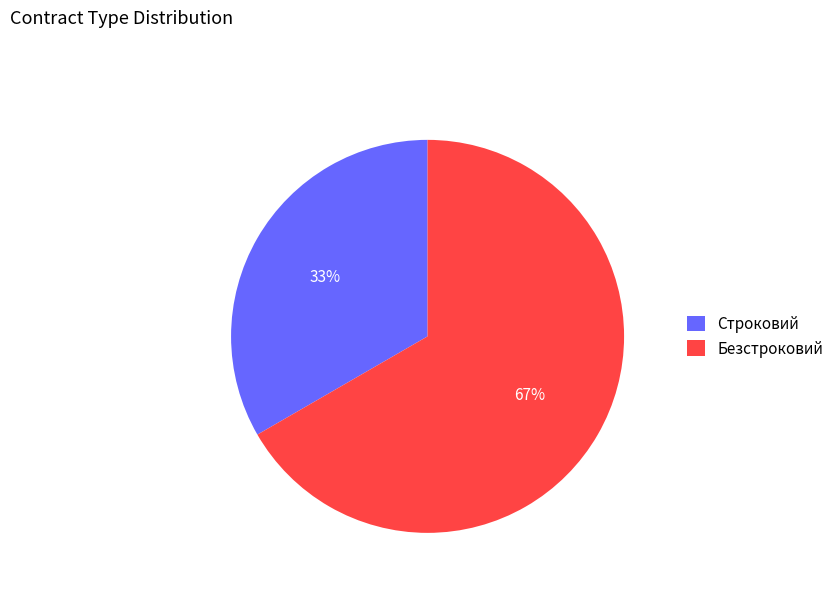

To the nearest percent, what is the average slice percentage?

50%